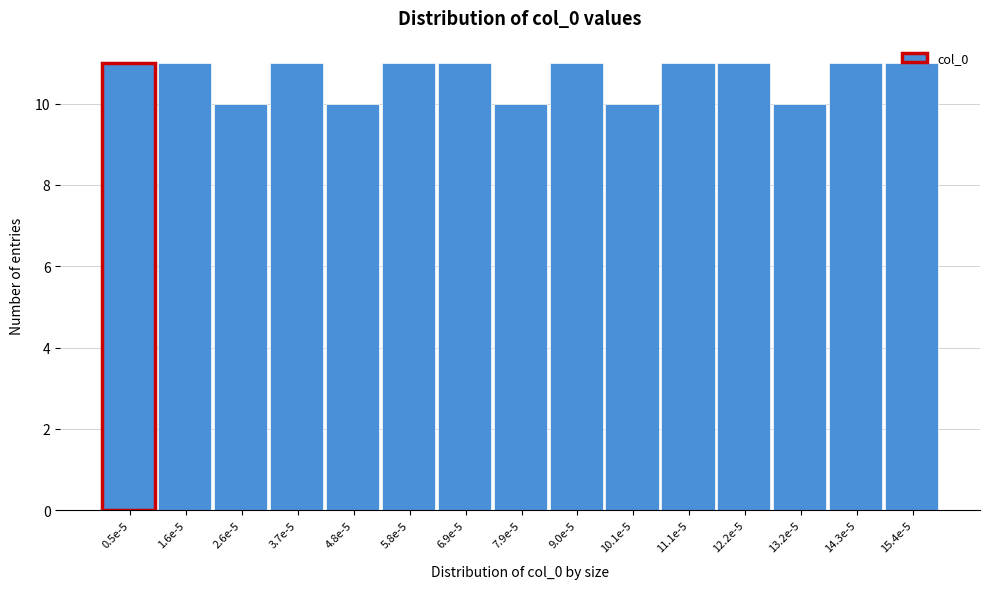

What is the minimum value shown in the chart?

10